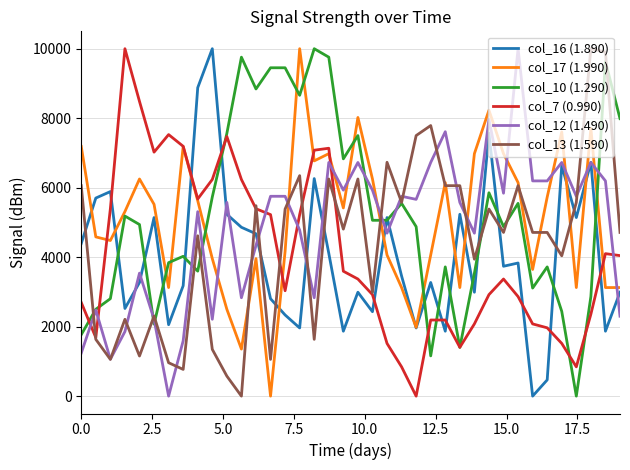

True or false: col_17 (1.990) and col_12 (1.490) intersect in this chart.

True